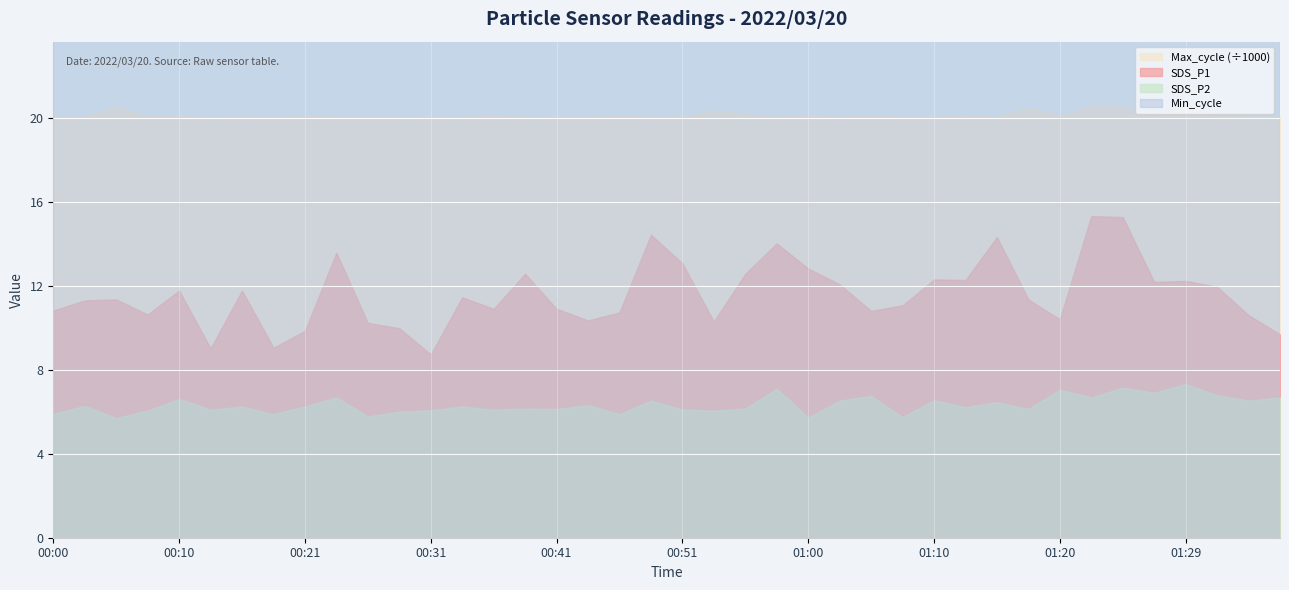

What is the spread (max minus min) of values at 01:00?

20139.3